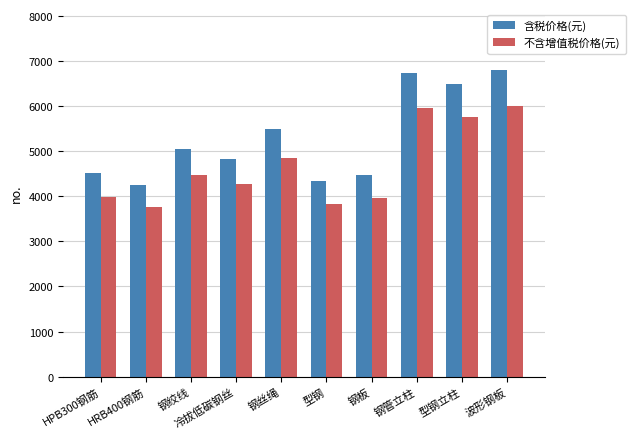

What is the value of the 含税价格(元) bar at the 7th from the left?

4482